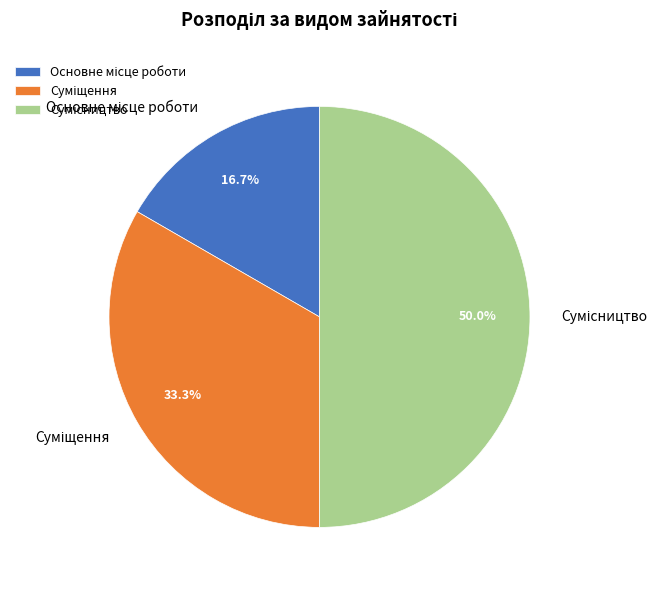

The Сумісництво slice represents 50% of the pie. True or false?

True